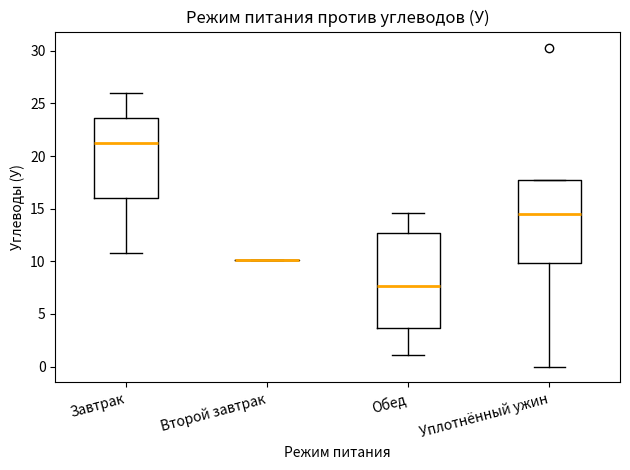

Where does the upper whisker of the box for Завтрак end on the y-axis? The values are not printed on the chart, so give them approximately, as read against the axis.

26.0